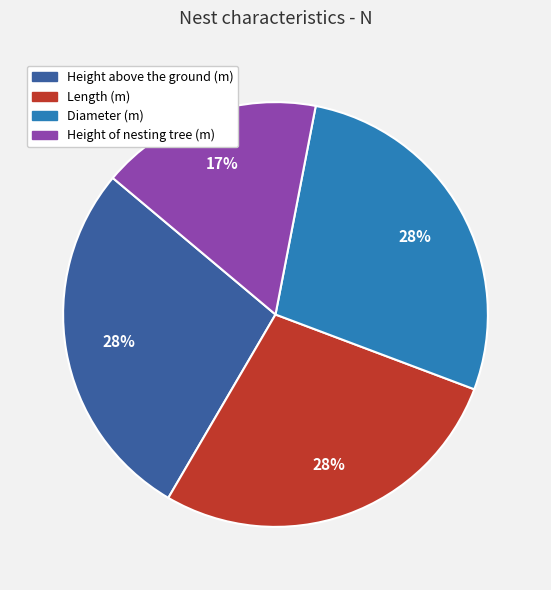

To the nearest percent, what is the average slice percentage?

25%